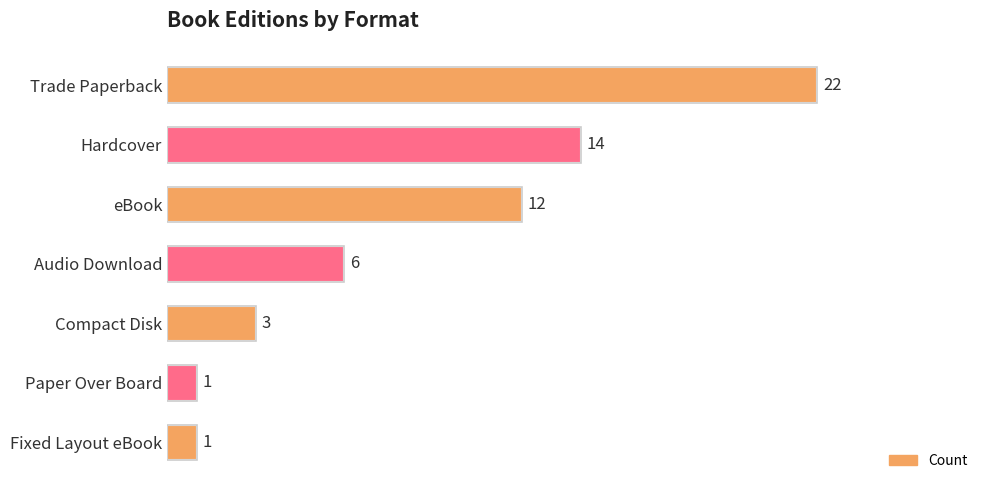

Does the chart contain stacked bars?

No